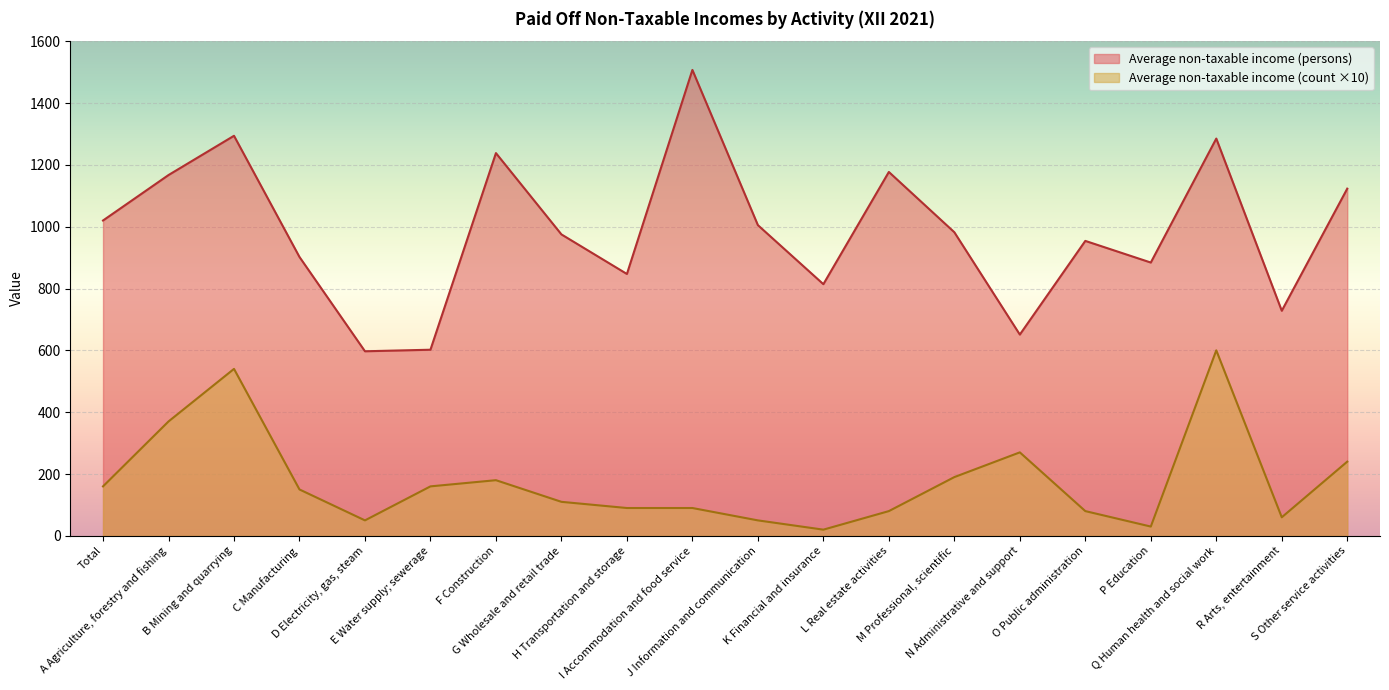

How many lines are shown in the chart?

2